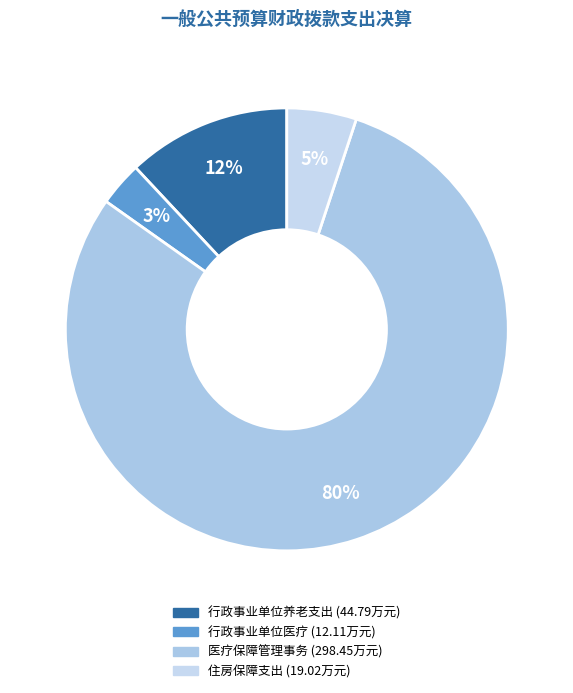

Count the number of slices in the pie.

4